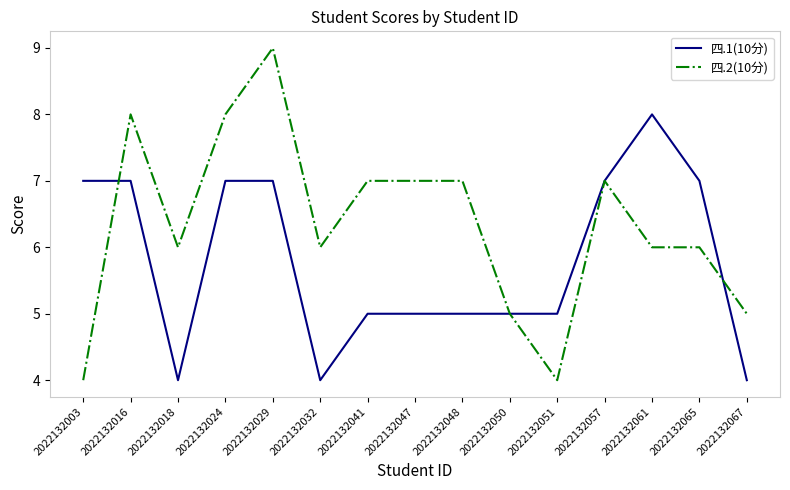

Which series has the largest total across all categories?

四.2(10分)